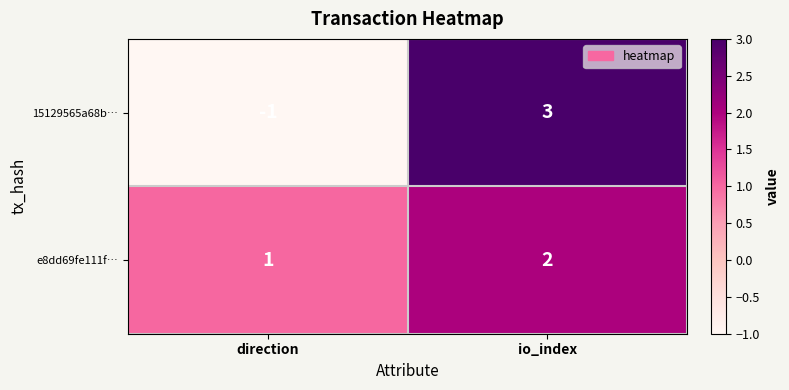

What is the difference between the maximum and minimum values in the 15129565a68b… series?

4